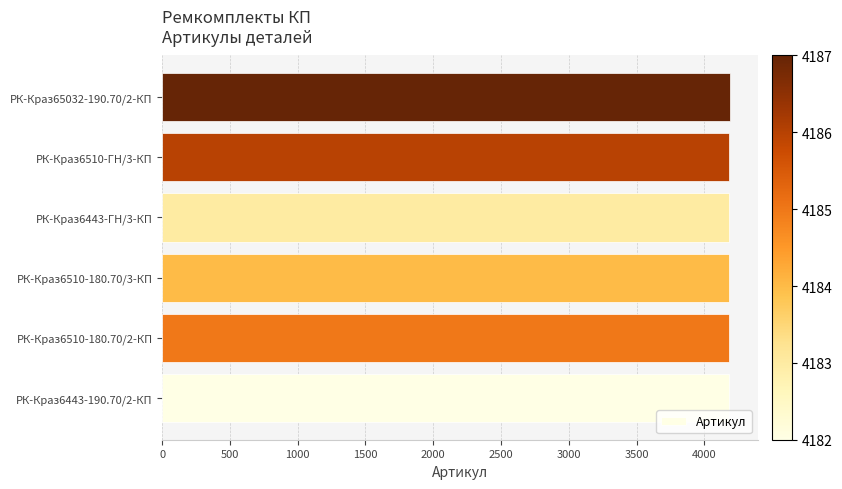

Approximately how many times larger is the value at РК-Краз6443-190.70/2-КП compared to РК-Краз65032-190.70/2-КП?

1.0